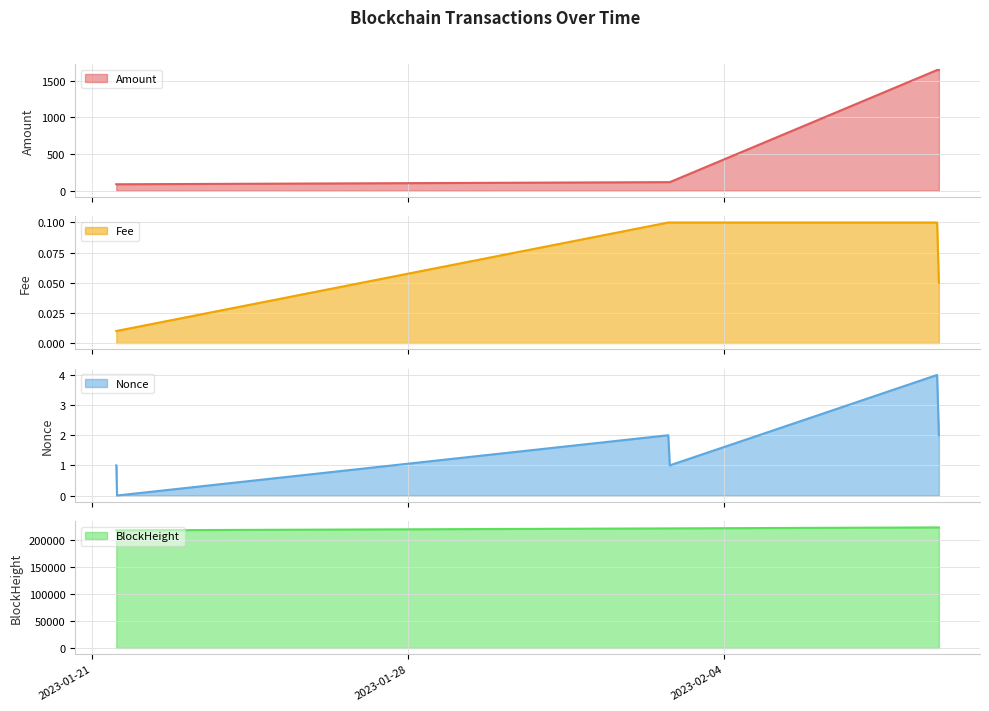

True or false: Amount and BlockHeight cross at least once.

False